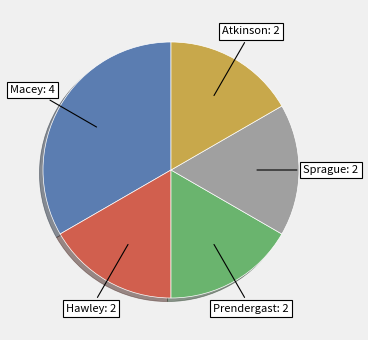

Approximately how many times larger is the value at Prendergast: 2 compared to Sprague: 2?

1.0